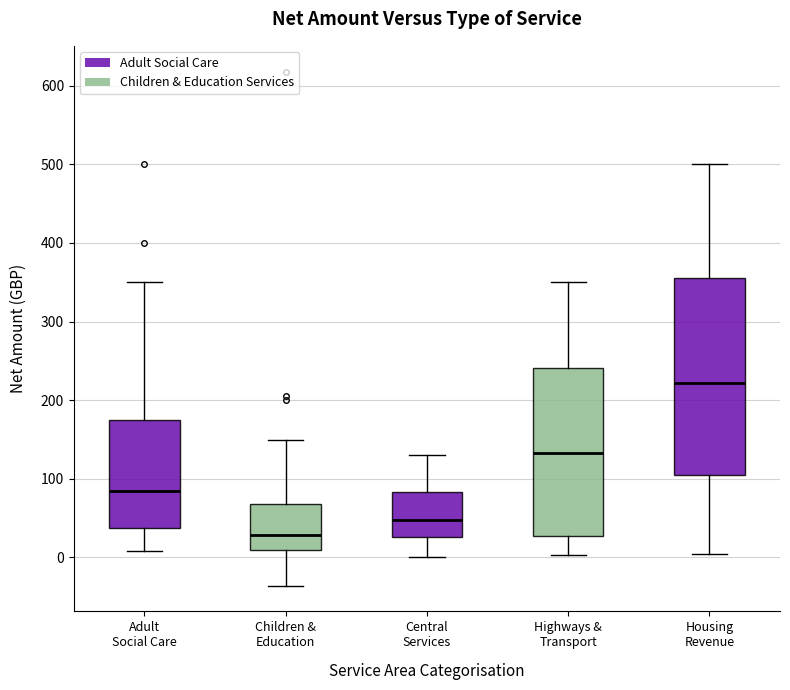

Comparing the boxes themselves (not the whiskers), which one is the tallest?

Housing Revenue